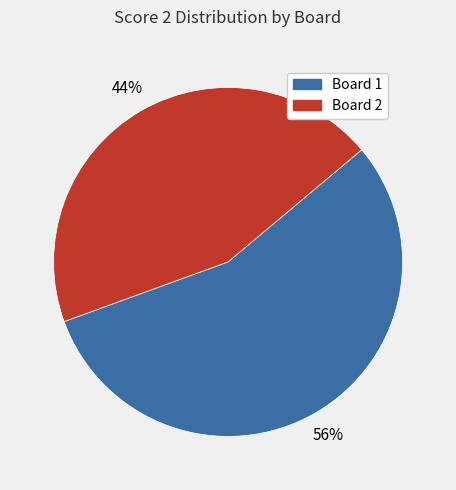

Does any single category account for the majority?

Yes